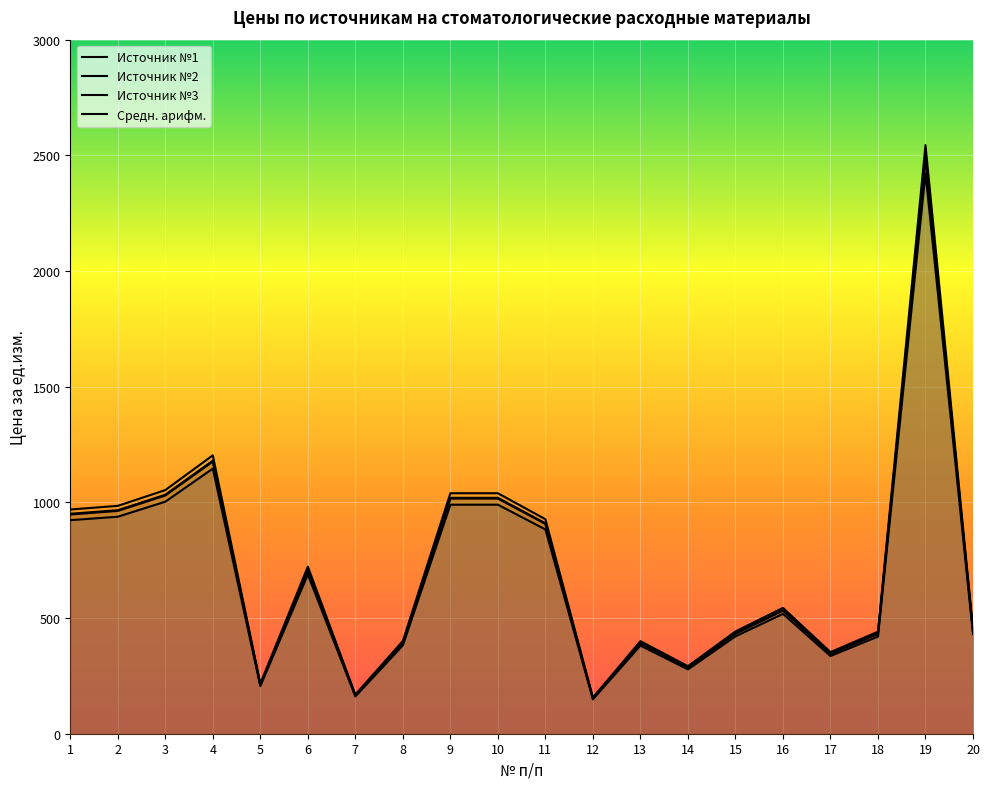

Reading right to left, what are all the values shown in this chart?

Источник №1: 20=431.0	19=2423.0	18=420.0	17=336.0	16=518.0	15=421.0	14=278.0	13=381.0	12=149.0	11=883.0	10=990.0	9=990.0	8=382.0	7=161.0	6=688.0	5=206.0	4=1146.0	3=1003.0	2=938.0	1=923.0
Источник №2: 20=443.9	19=2495.7	18=432.6	17=346.1	16=533.5	15=433.6	14=286.3	13=392.4	12=153.5	11=909.5	10=1019.7	9=1019.7	8=393.5	7=165.8	6=708.6	5=212.2	4=1180.4	3=1033.1	2=966.1	1=950.7
Источник №3: 20=452.6	19=2544.2	18=441.0	17=352.8	16=543.9	15=442.1	14=291.9	13=400.1	12=156.4	11=927.1	10=1039.5	9=1039.5	8=401.1	7=169.1	6=722.4	5=216.3	4=1203.3	3=1053.2	2=984.9	1=969.1
Средн. арифм.: 20=442.5	19=2487.6	18=431.2	17=345.0	16=531.8	15=432.2	14=285.4	13=391.2	12=153.0	11=906.5	10=1016.4	9=1016.4	8=392.2	7=165.3	6=706.4	5=211.5	4=1176.6	3=1029.8	2=963.0	1=947.6